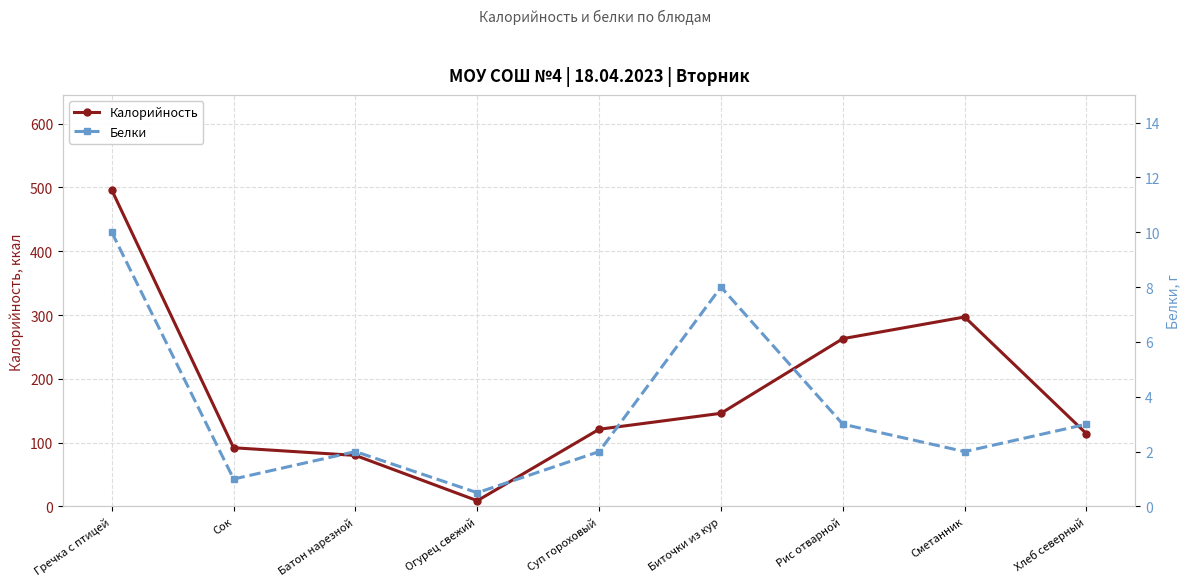

Which has a higher value, Биточки из кур or Сметанник?

Сметанник